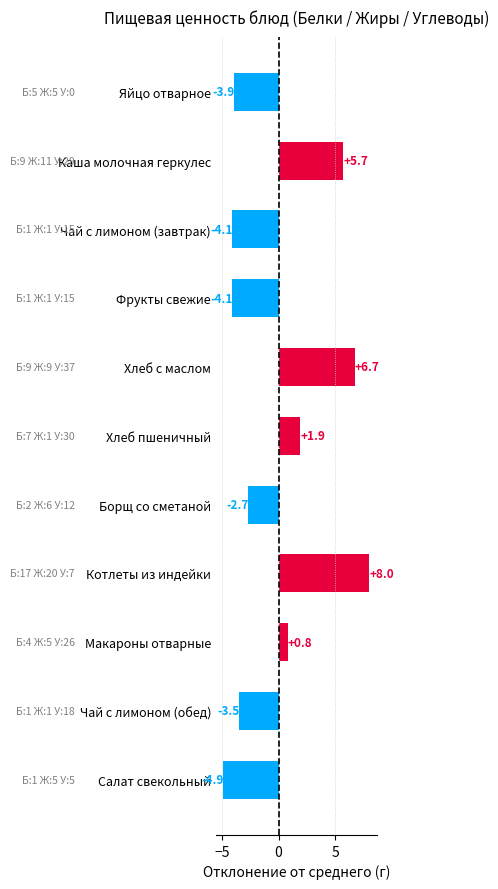

The chart shows a value of 9.6 at Каша молочная геркулес. True or false?

False